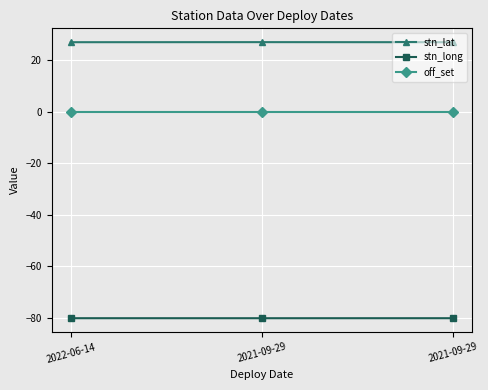

At which category is the sum across all series the highest?

2021-09-29